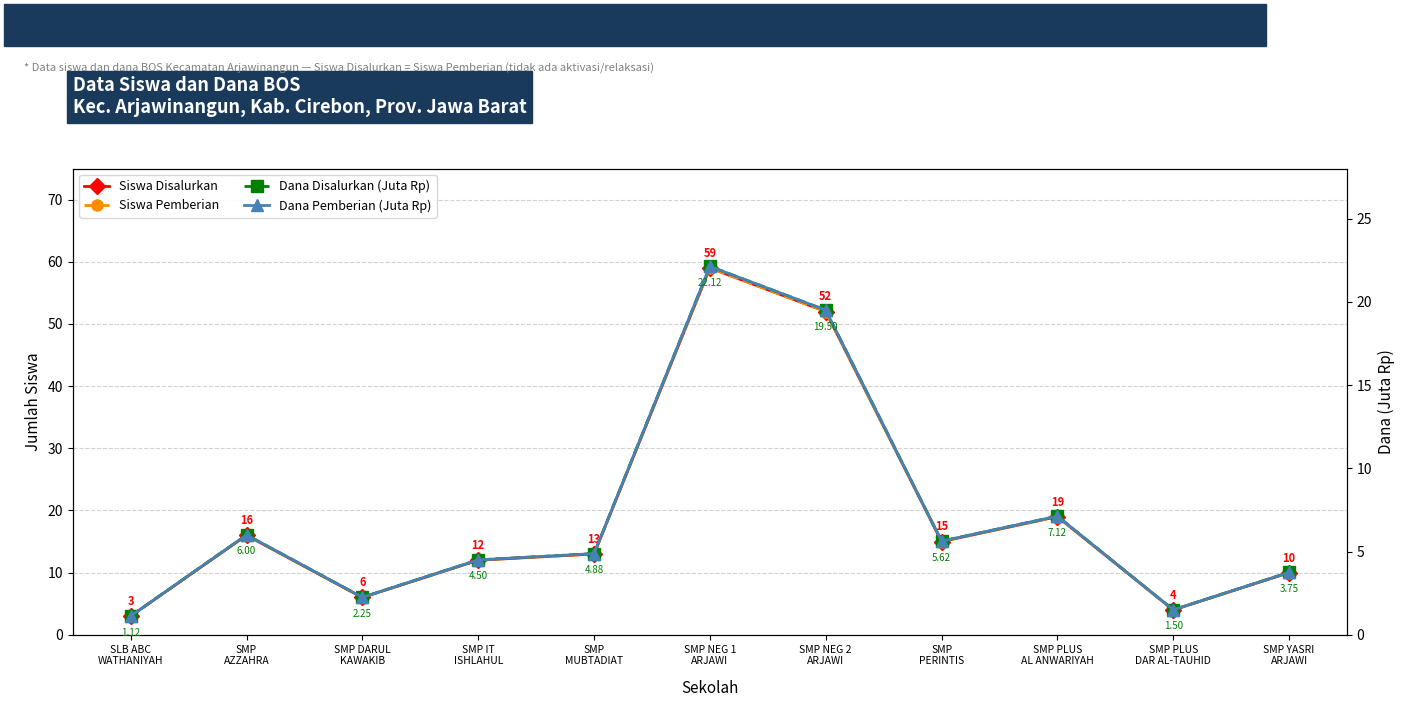

Reading left to right, extract all data points from this chart.

Siswa Disalurkan: 3.0	16.0	6.0	12.0	13.0	59.0	52.0	15.0	19.0	4.0	10.0
Siswa Pemberian: 3.0	16.0	6.0	12.0	13.0	59.0	52.0	15.0	19.0	4.0	10.0
Dana Disalurkan (Juta Rp): 1.1	6.0	2.2	4.5	4.9	22.1	19.5	5.6	7.1	1.5	3.8
Dana Pemberian (Juta Rp): 1.1	6.0	2.2	4.5	4.9	22.1	19.5	5.6	7.1	1.5	3.8